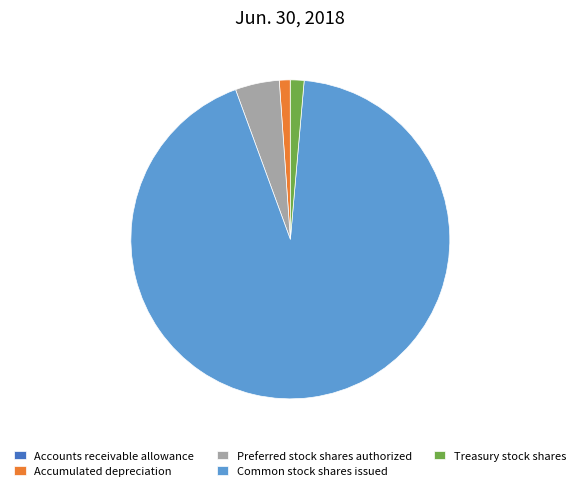

What is the largest slice in the pie chart?

Common stock shares issued